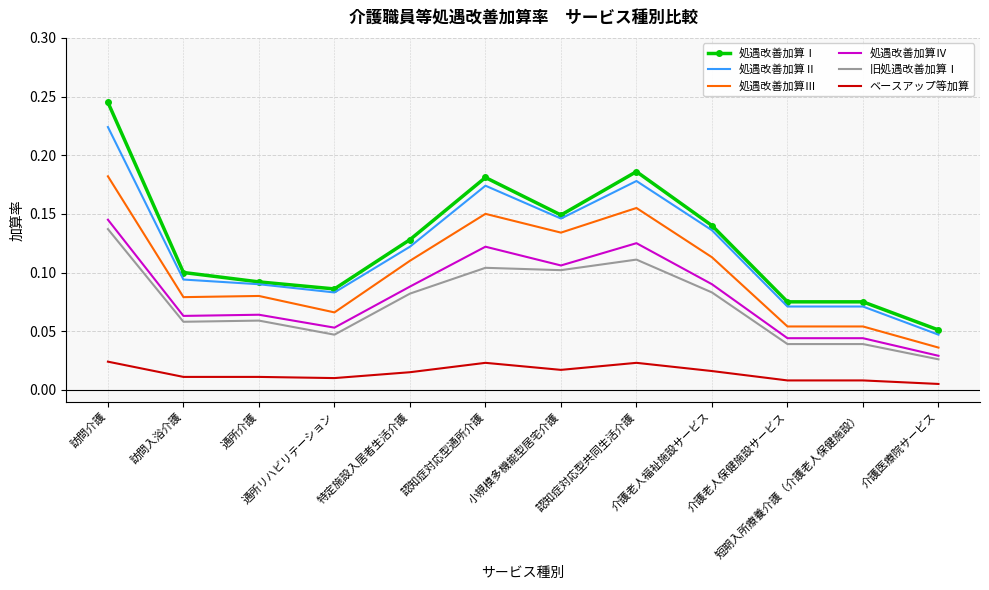

Which series has the largest total across all categories?

処遇改善加算Ⅰ